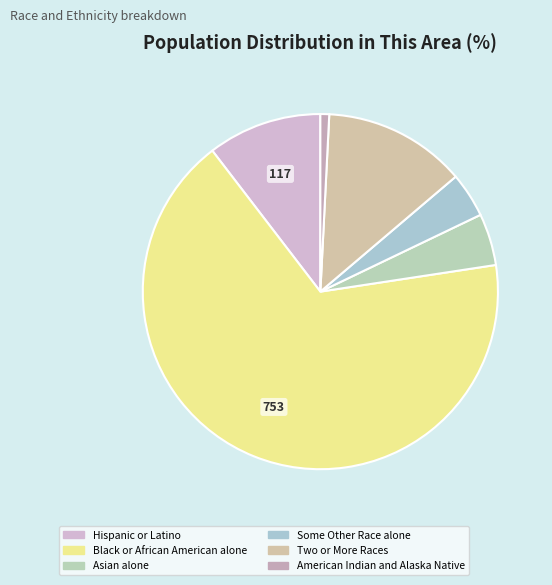

Rank the categories by value from highest to lowest.

Black or African American alone, Two or More Races, Hispanic or Latino, Asian alone, Some Other Race alone, American Indian and Alaska Native